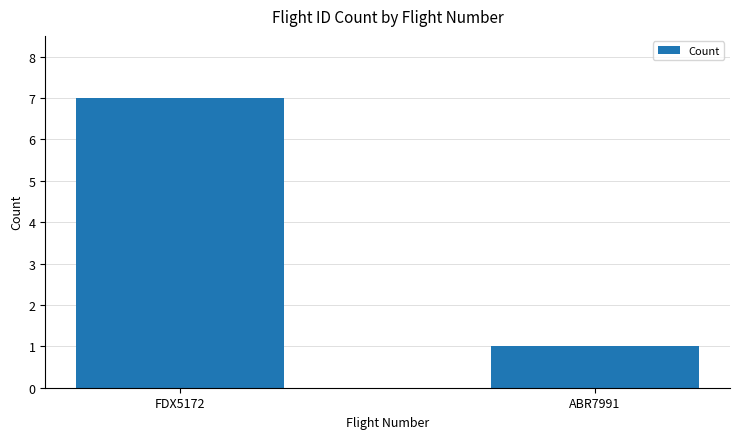

The value at ABR7991 is 2. True or false?

False